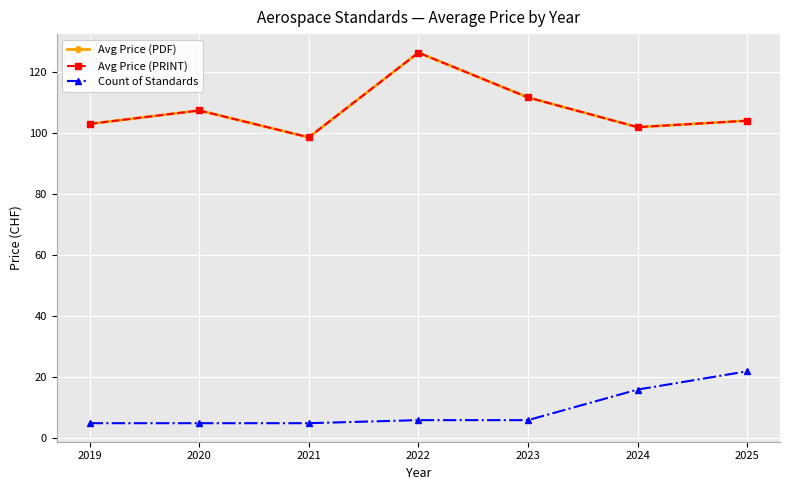

At which category does Avg Price (PRINT) reach its first local peak?

2020